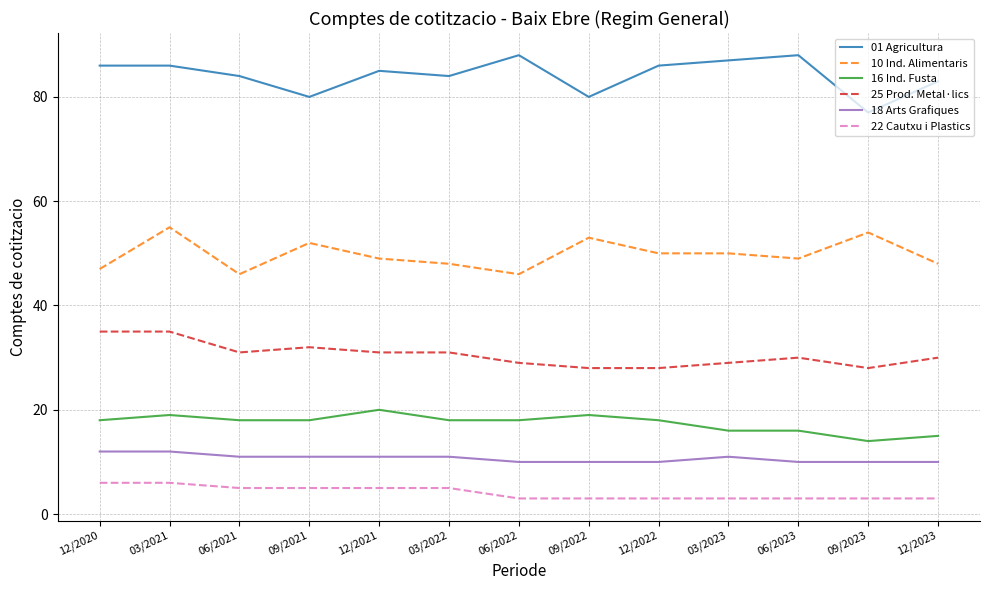

Rank the series by their maximum value, from highest to lowest.

01 Agricultura, 10 Ind. Alimentaris, 25 Prod. Metal·lics, 16 Ind. Fusta, 18 Arts Grafiques, 22 Cautxu i Plastics